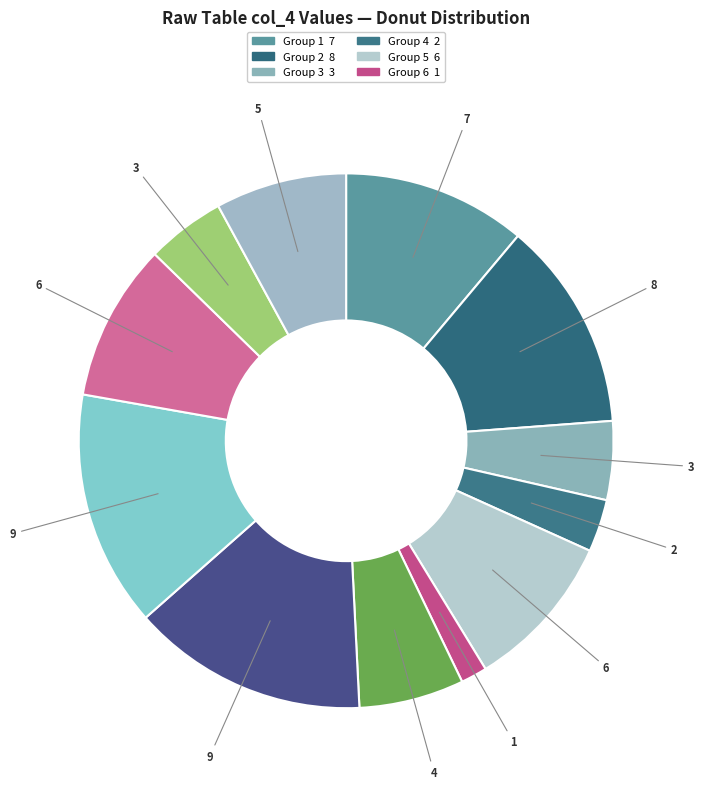

Count the number of slices in the pie.

12